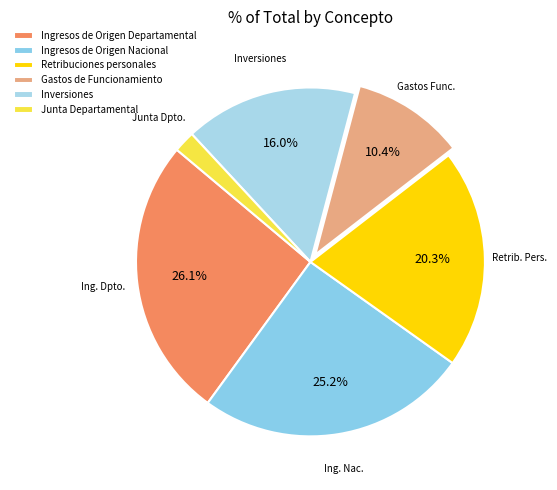

How many slices are in this pie chart?

6